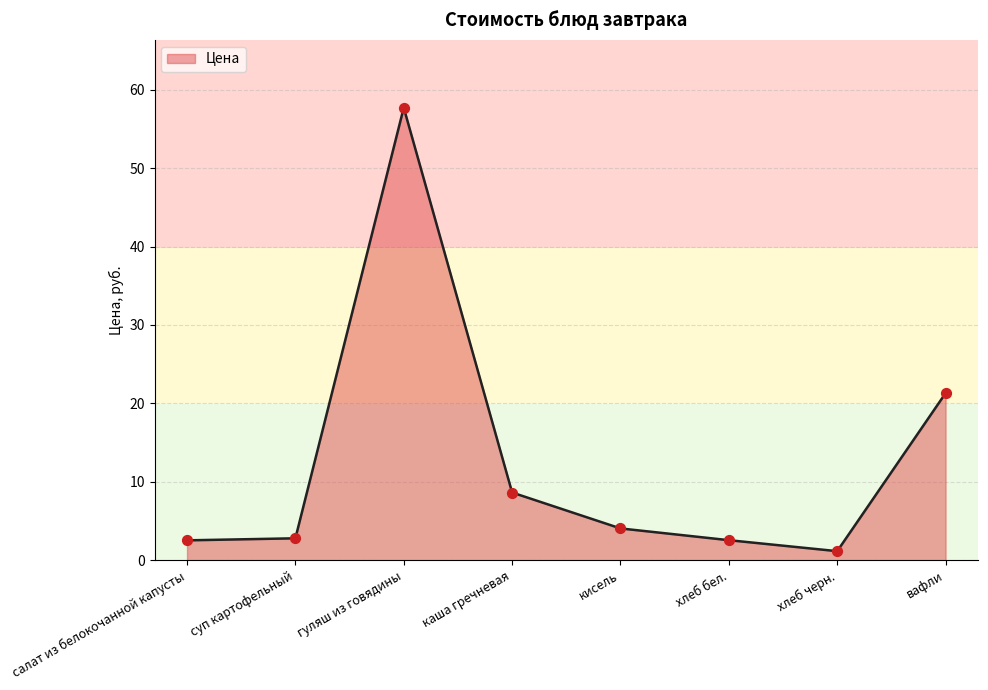

What is the change in value from каша гречневая to хлеб бел.?

-6.1